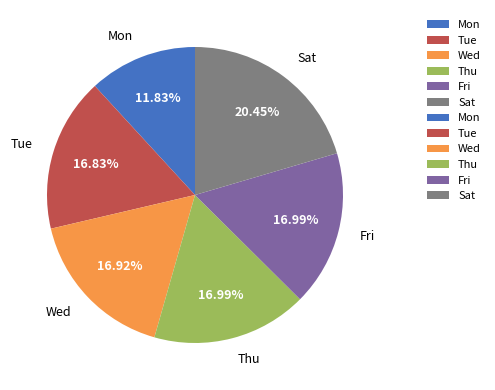

Does any single category account for the majority?

No